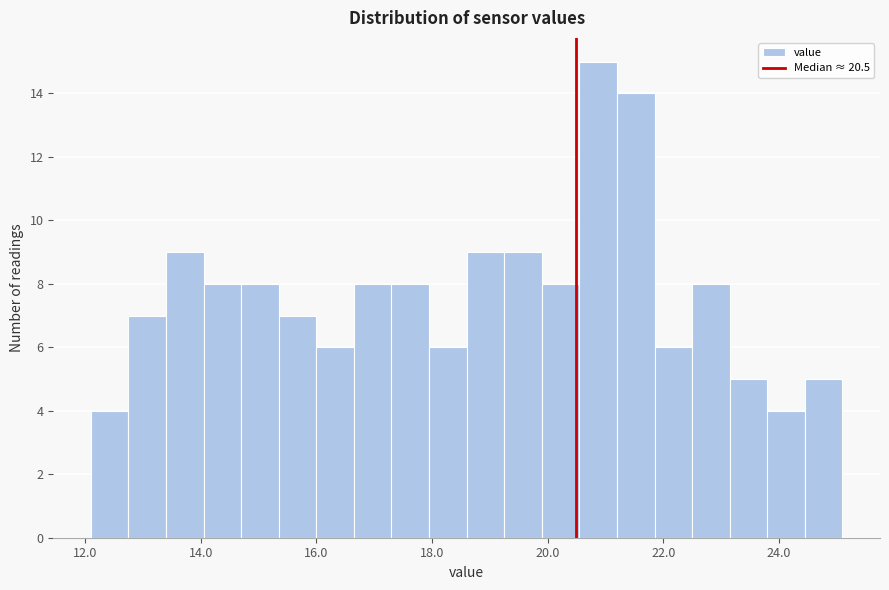

Around what value on the x-axis is the tallest bar? Give the approximate position of its centre, as read against the axis.

20.8